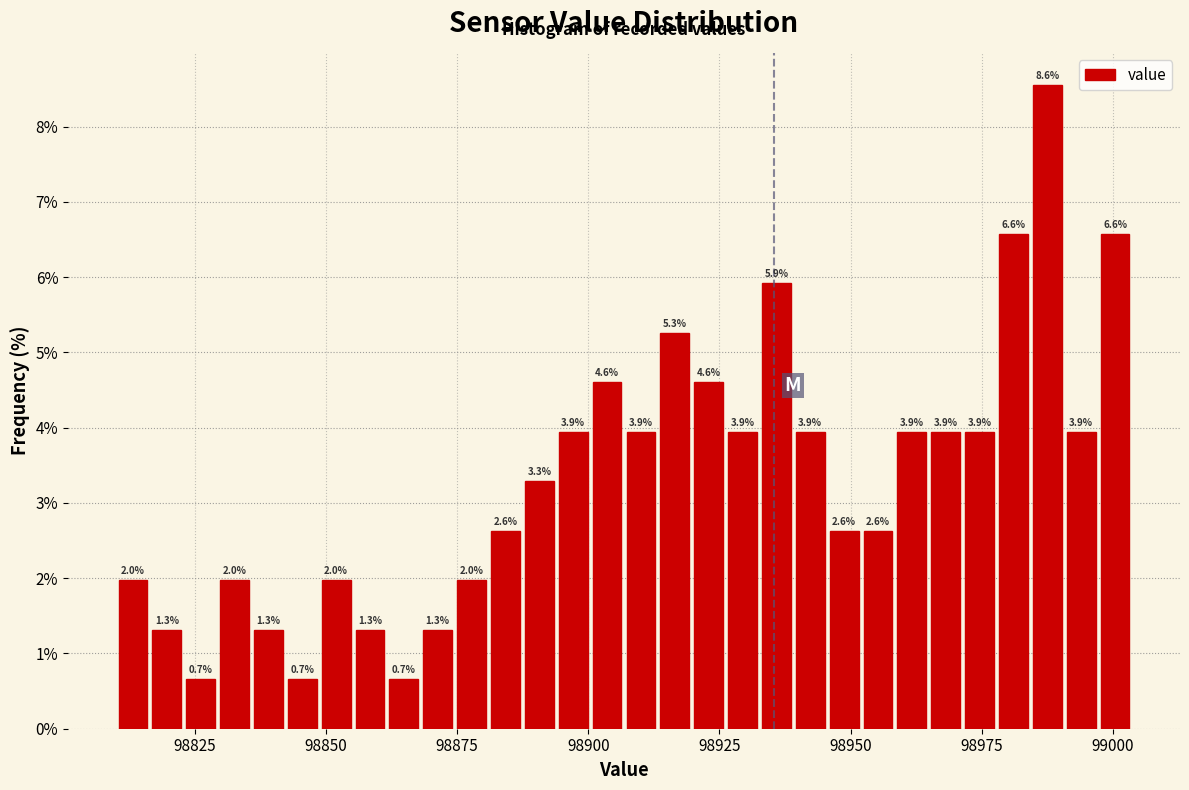

Read against the x-axis, roughly where is the centre of the tallest bar?

98985